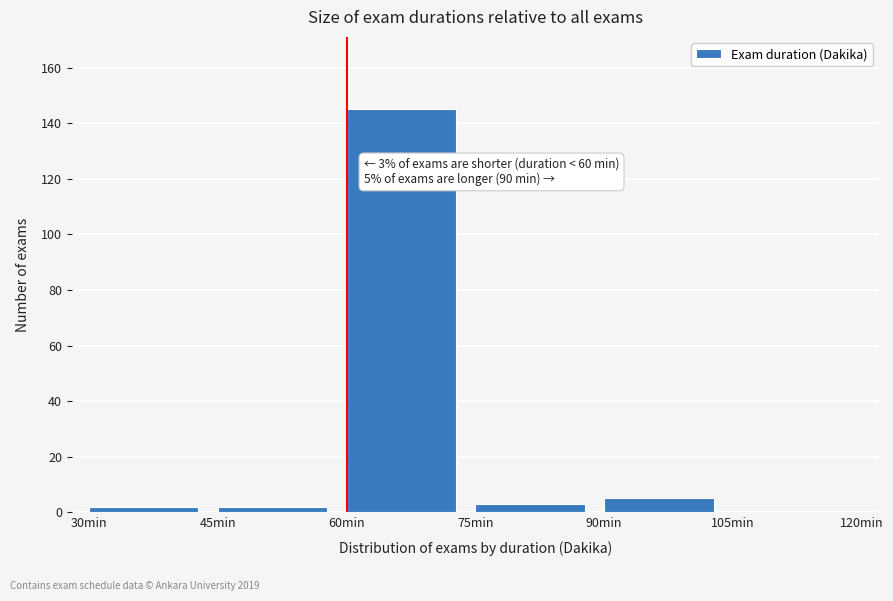

Which range on the x-axis has the tallest bar?

60 to 75